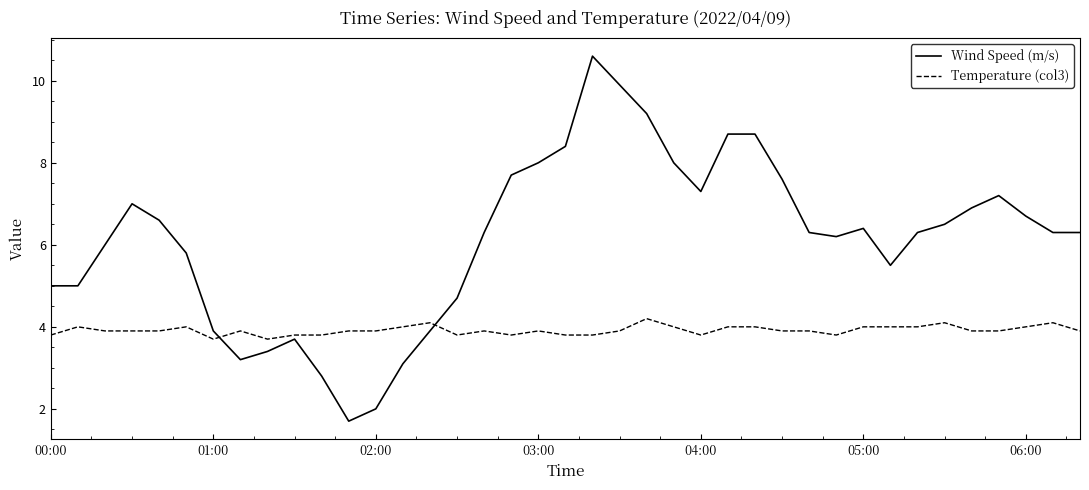

What is the difference between the maximum and minimum values in the Temperature (col3) series?

0.5